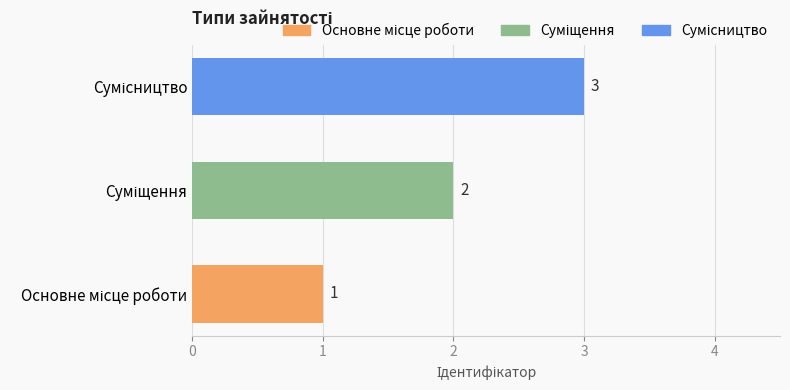

Count the values in the range 1 to 3.

3